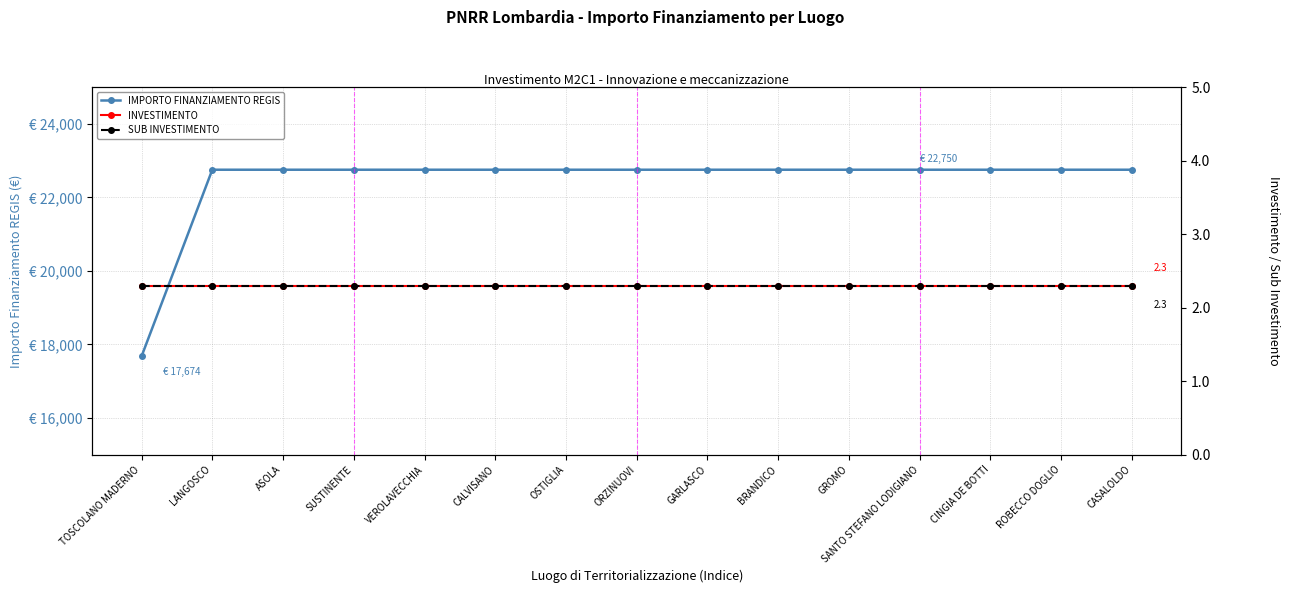

True or false: SUB INVESTIMENTO has a value of 3.2 at SUSTINENTE.

False